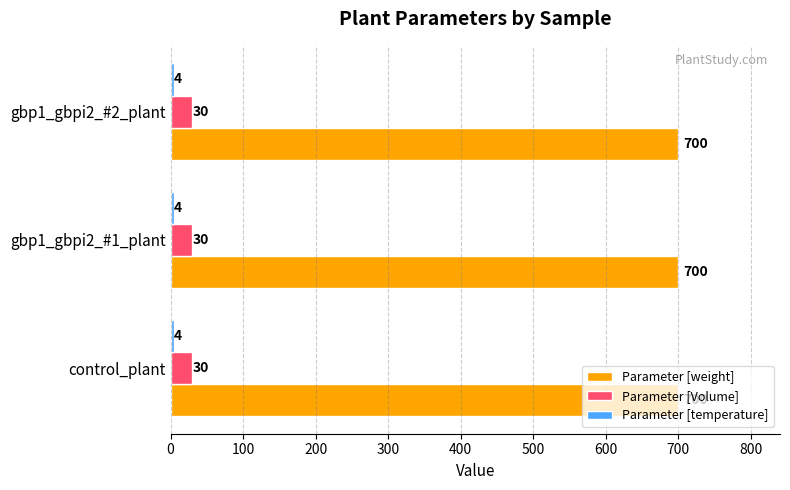

What is the total value across all series at gbp1_gbpi2_#1_plant?

734